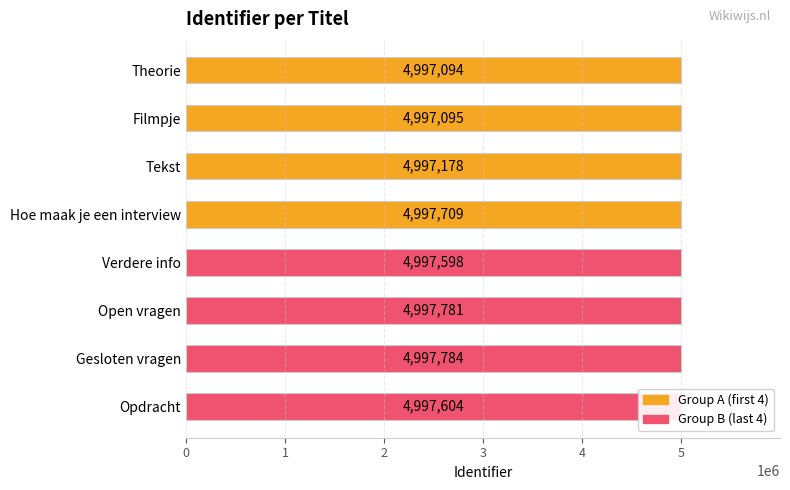

What is the smallest value displayed?

4997094